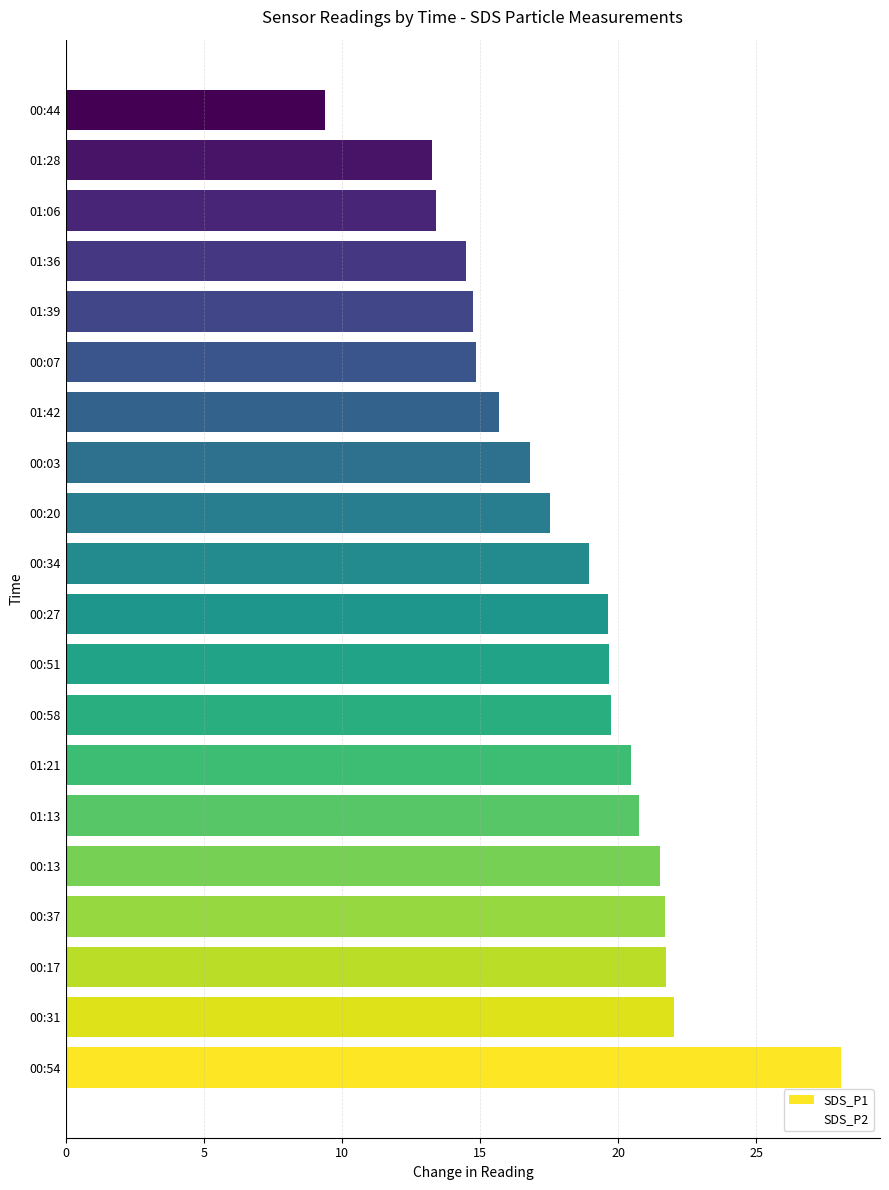

What is the highest value of the SDS_P1 series?

28.1